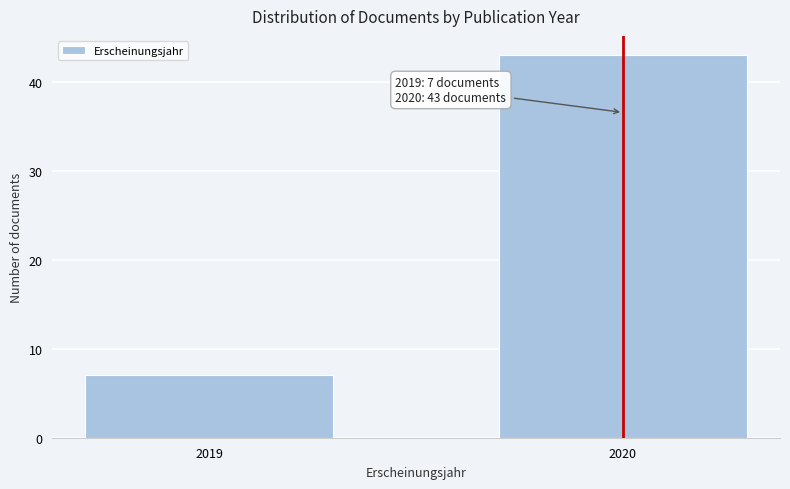

Reading left to right, transcribe all the data shown in this chart.

2019=7	2020=43